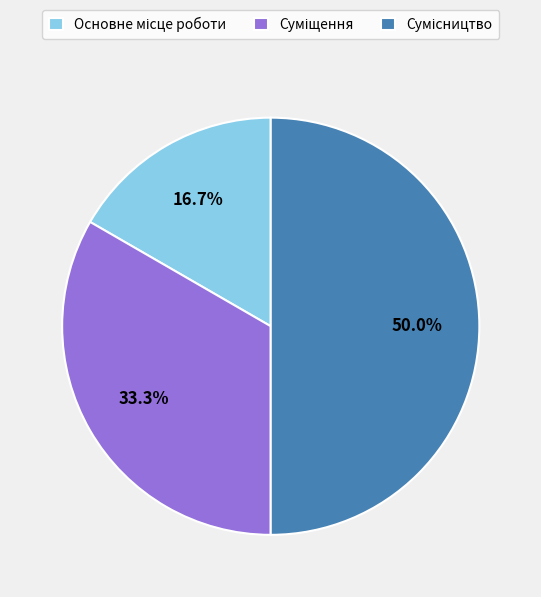

Which has a higher value, Сумісництво or Основне місце роботи?

Сумісництво